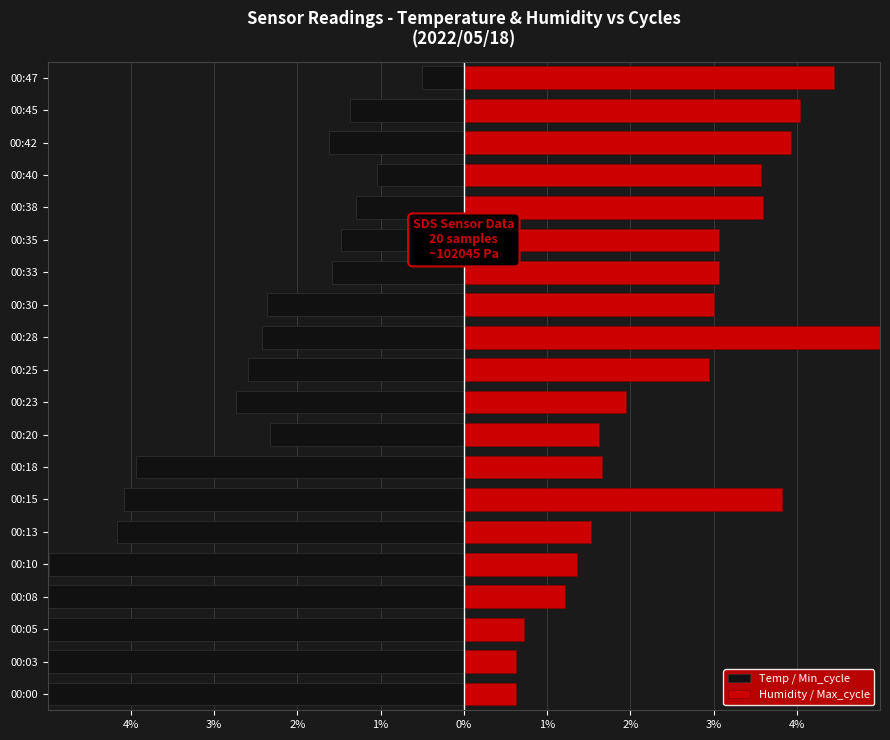

Which series has the largest range (max minus min)?

Temp / Min_cycle